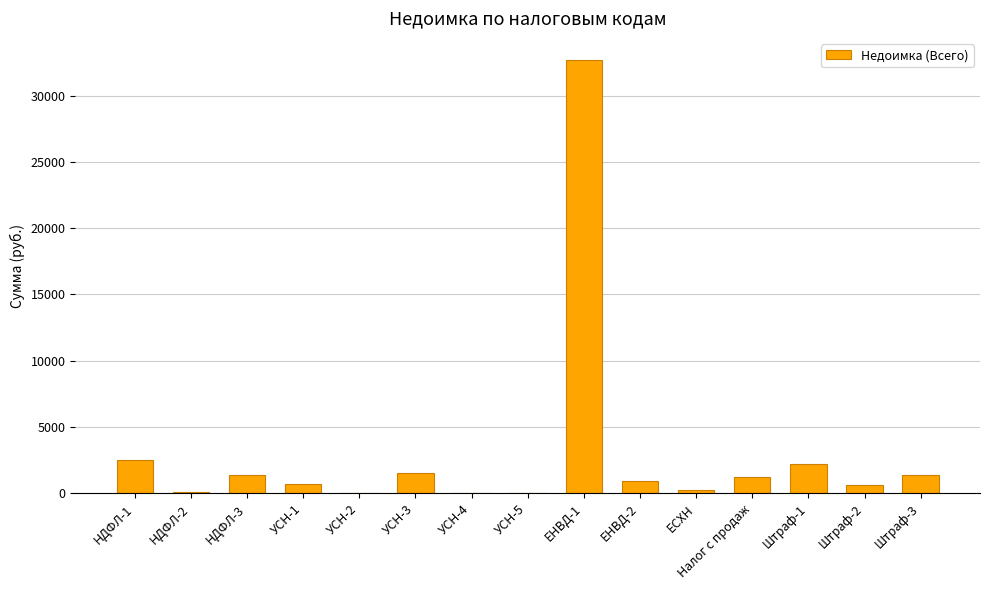

What is the greatest value displayed?

32716.2